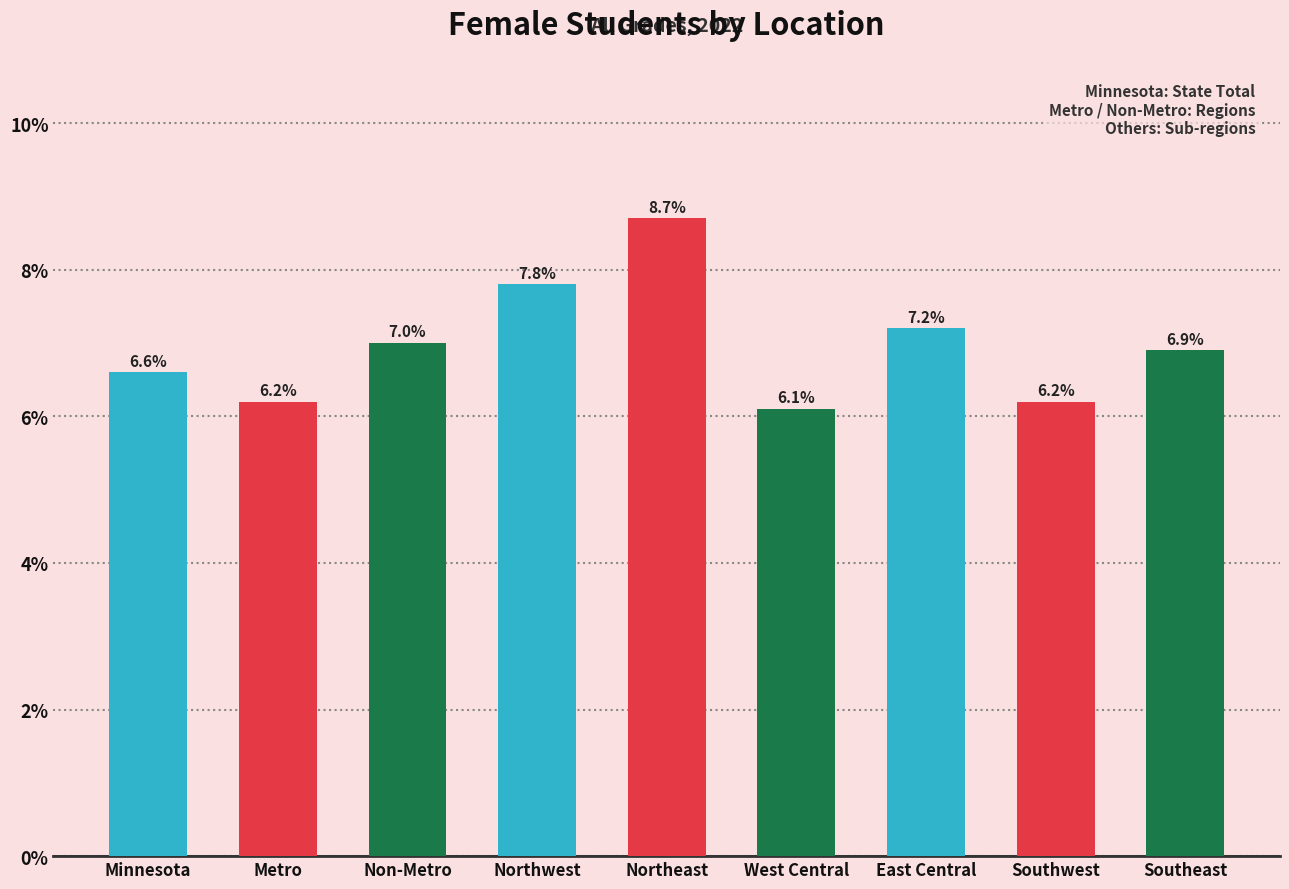

Are the bars horizontal?

No